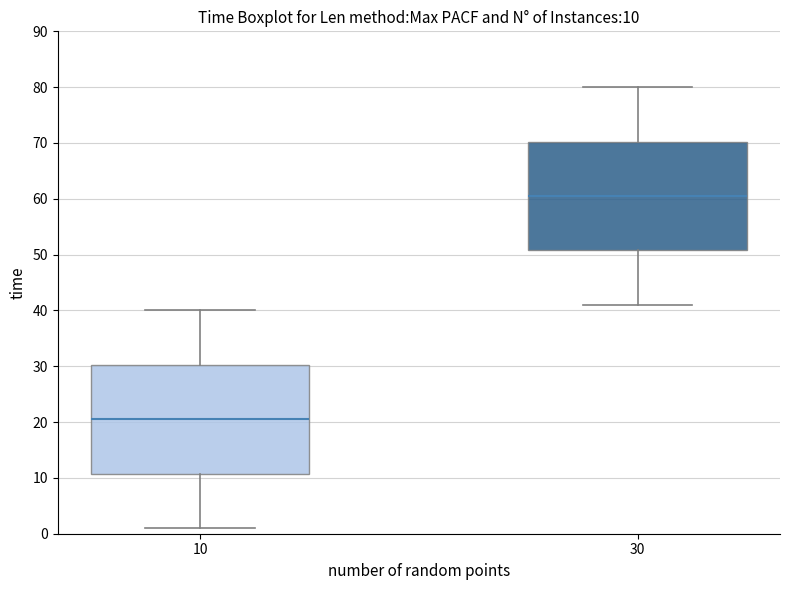

Which box has the lowest median line?

10